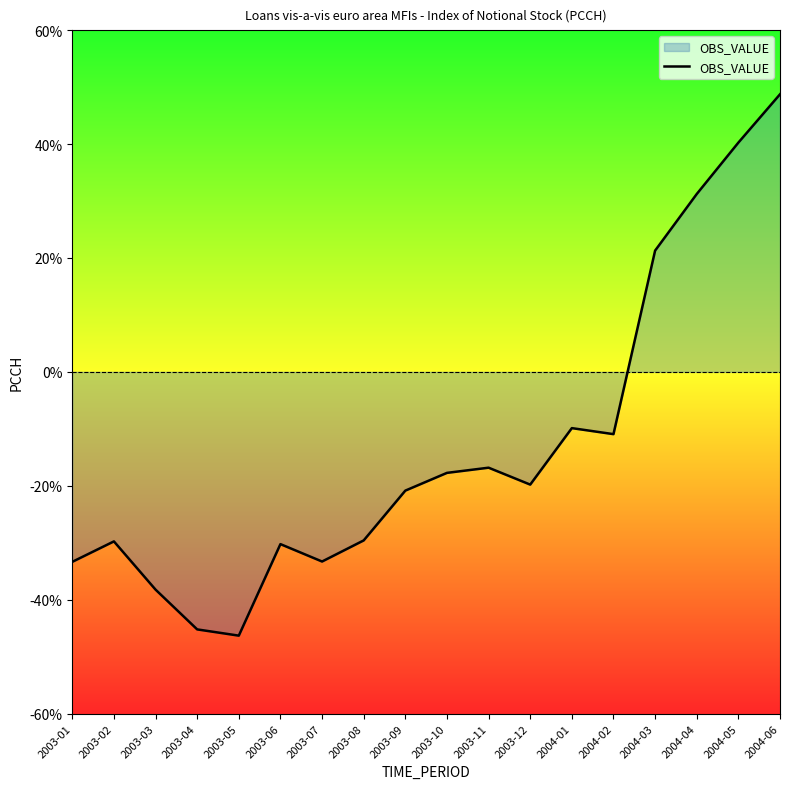

Between 2004-02 and 2003-04, which is larger?

2004-02